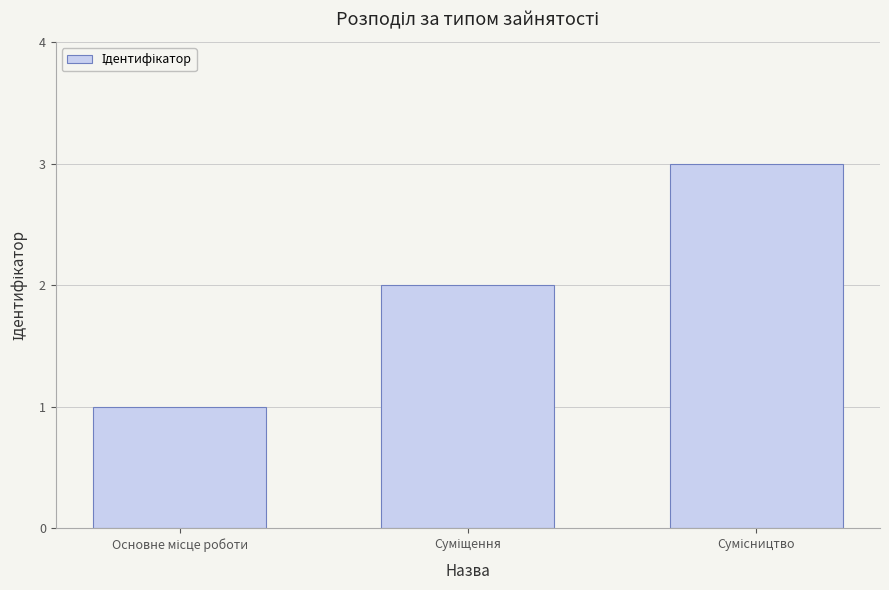

Count the number of categories in the chart.

3